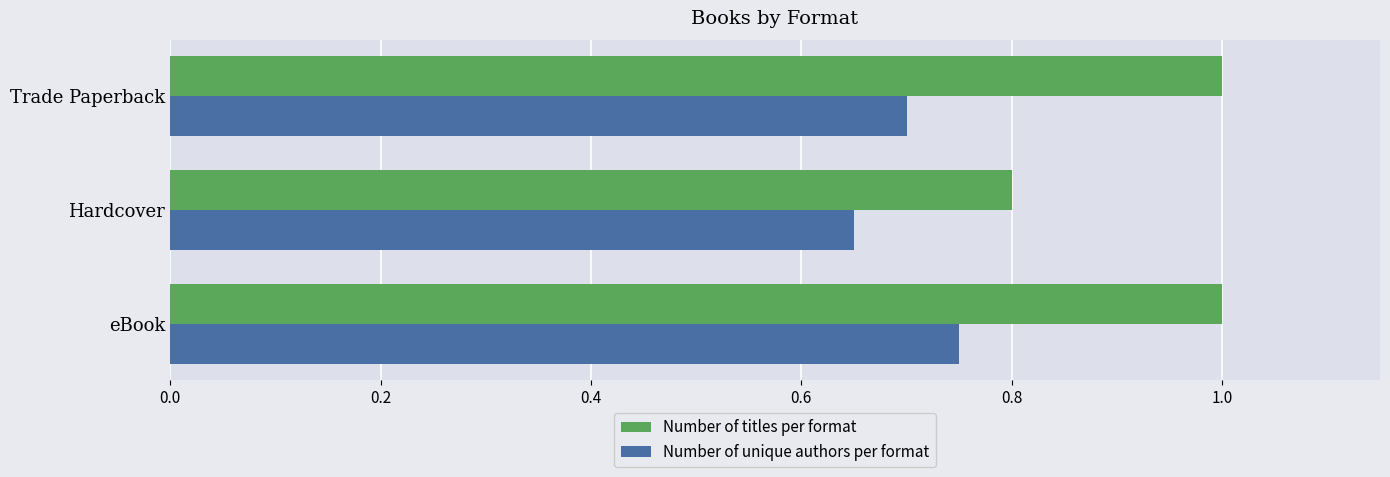

What is the spread (max minus min) of values at Trade Paperback?

0.3